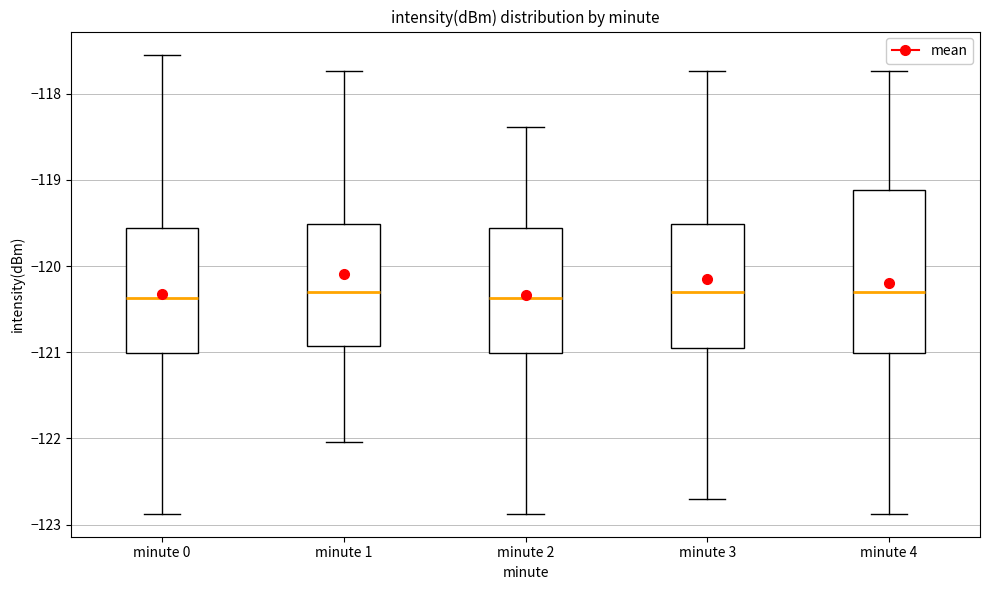

Reading left to right, transcribe this box plot: for each box, give where its median line is, the range the box spans, and where its two whiskers end, as read against the y-axis. The values are not printed on the chart, so give them approximately, as read against the axis.

minute 0: median -120.4, box -121.0 to -119.6, whiskers -122.9 to -117.5
minute 1: median -120.3, box -120.9 to -119.5, whiskers -122.0 to -117.7
minute 2: median -120.4, box -121.0 to -119.6, whiskers -122.9 to -118.4
minute 3: median -120.3, box -120.9 to -119.5, whiskers -122.7 to -117.7
minute 4: median -120.3, box -121.0 to -119.1, whiskers -122.9 to -117.7